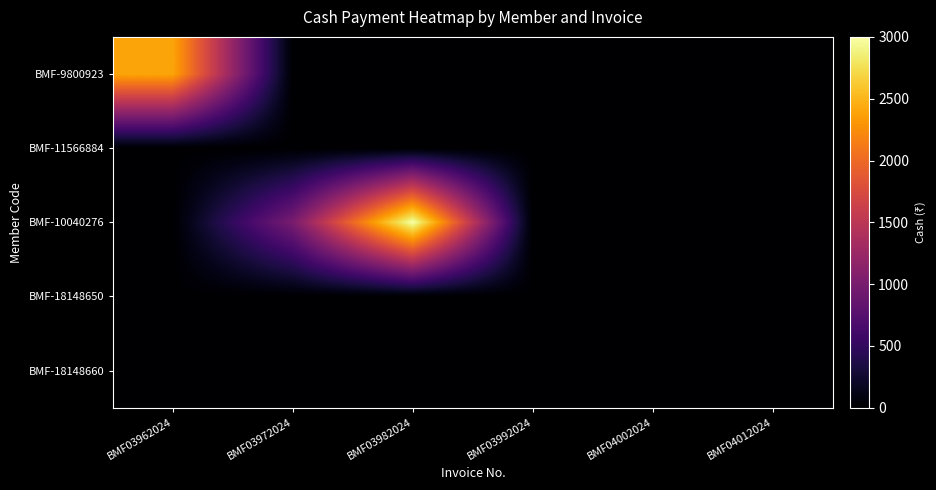

At which category does the chart reach its minimum across all series?

BMF03972024